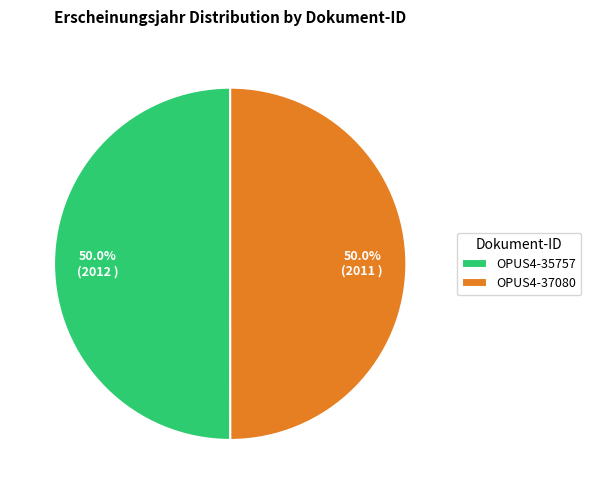

What is the ratio of the value at OPUS4-35757 to the value at OPUS4-37080?

1.0